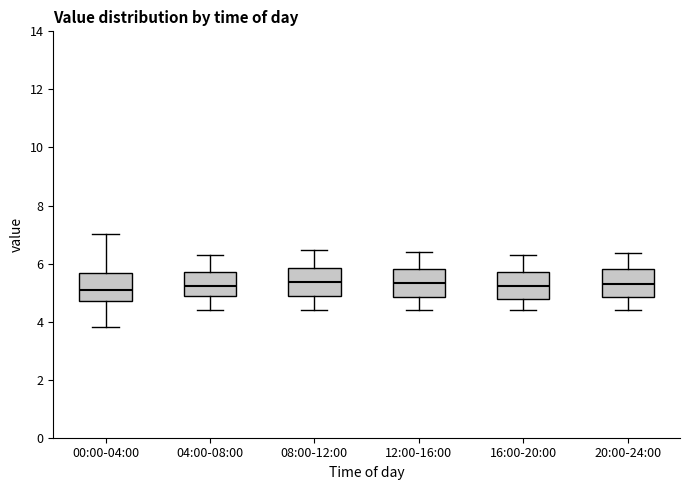

Where does the upper whisker of the box for 00:00-04:00 end on the y-axis? The values are not printed on the chart, so give them approximately, as read against the axis.

7.0